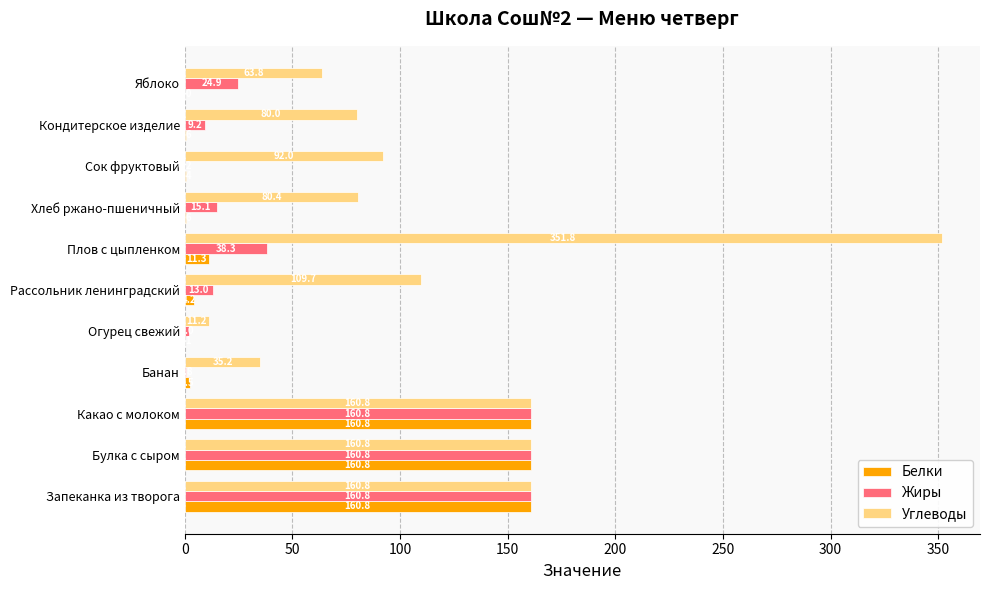

What is the sum of all Белки values?

502.1